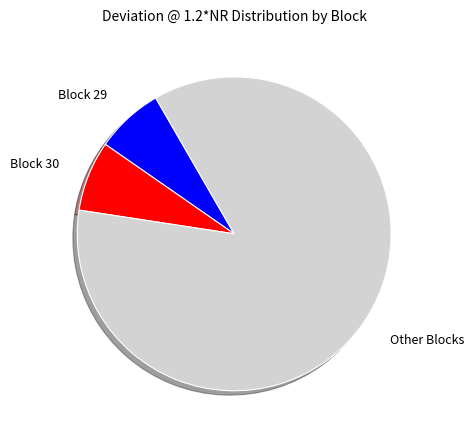

What is the largest slice in the pie chart?

Other Blocks